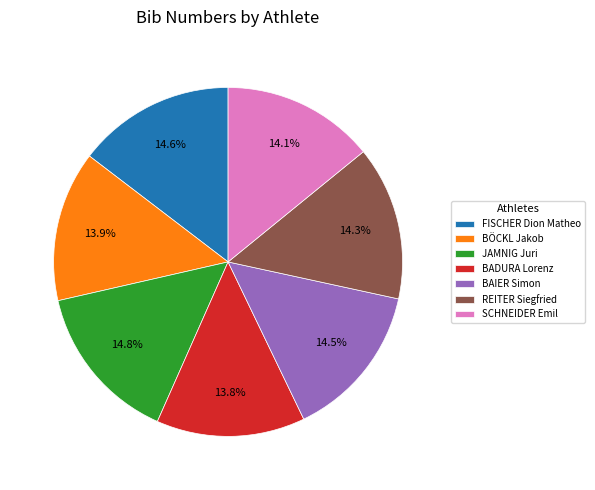

To the nearest percent, what percentage of the pie is FISCHER Dion Matheo?

15%